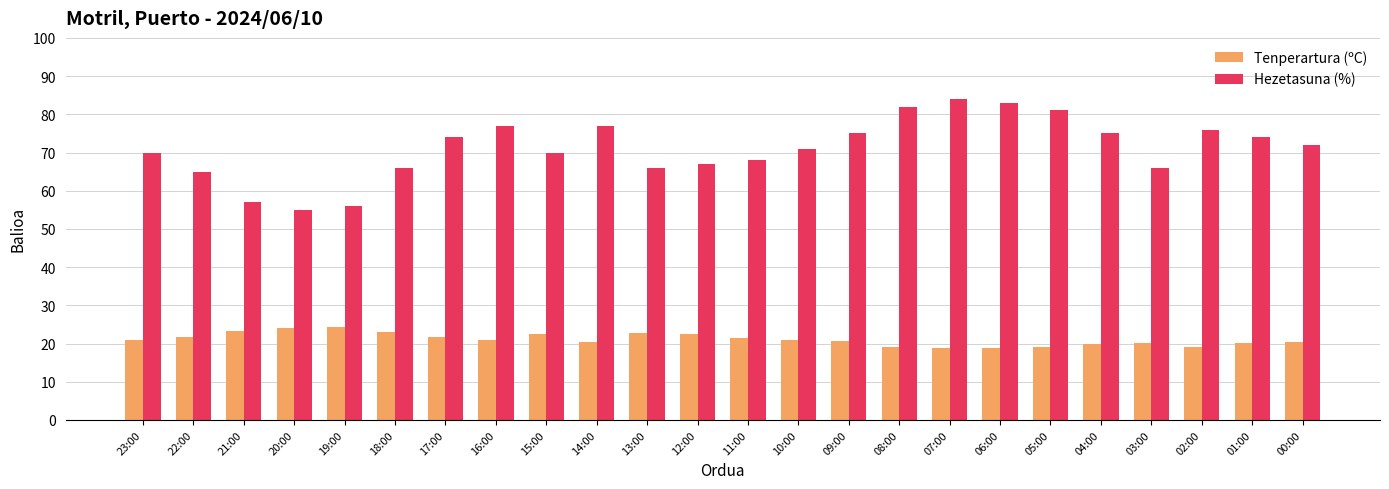

Is it true that Tenperartura (ºC) equals 22.8 at 13:00?

True